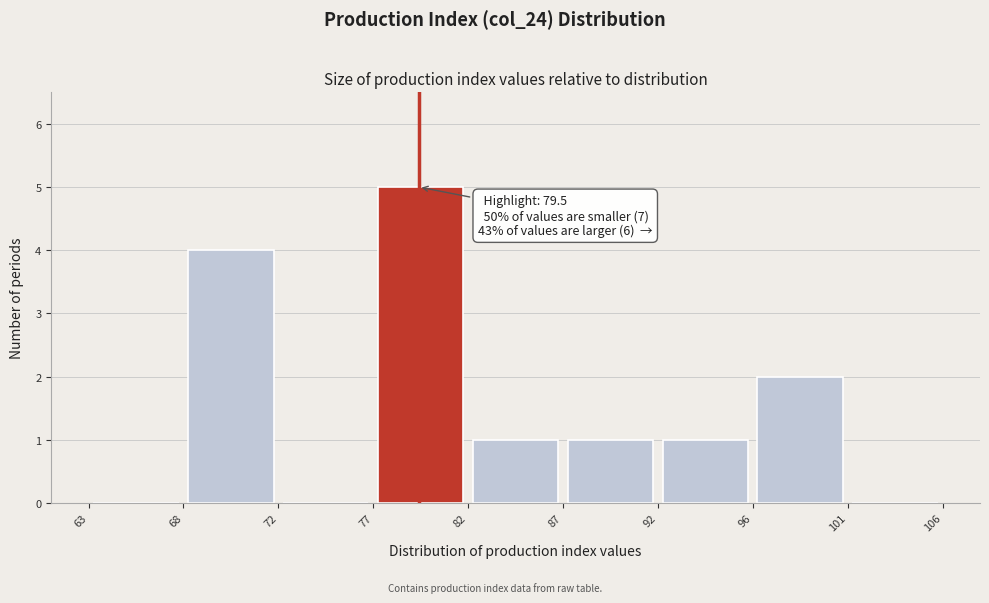

Which range on the x-axis has the tallest bar?

77 to 82